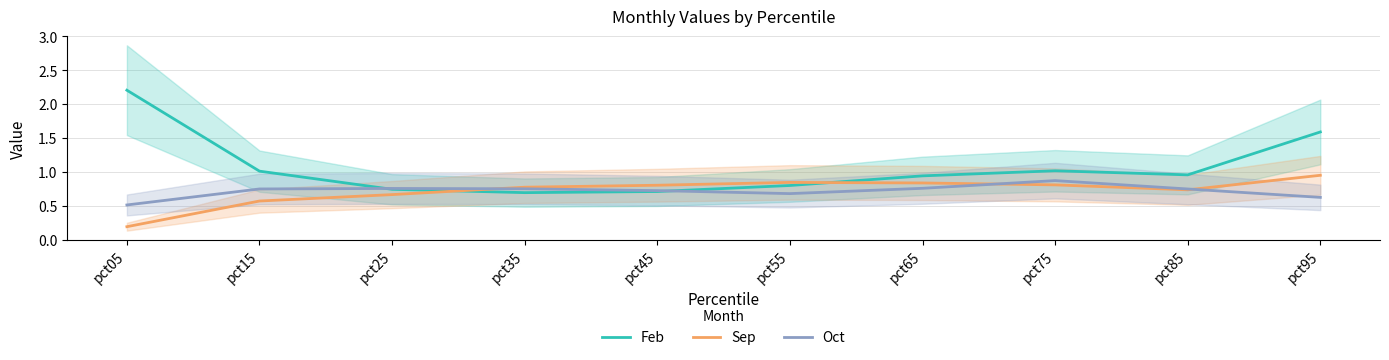

What are all the series names shown in the legend?

Feb, Sep, Oct